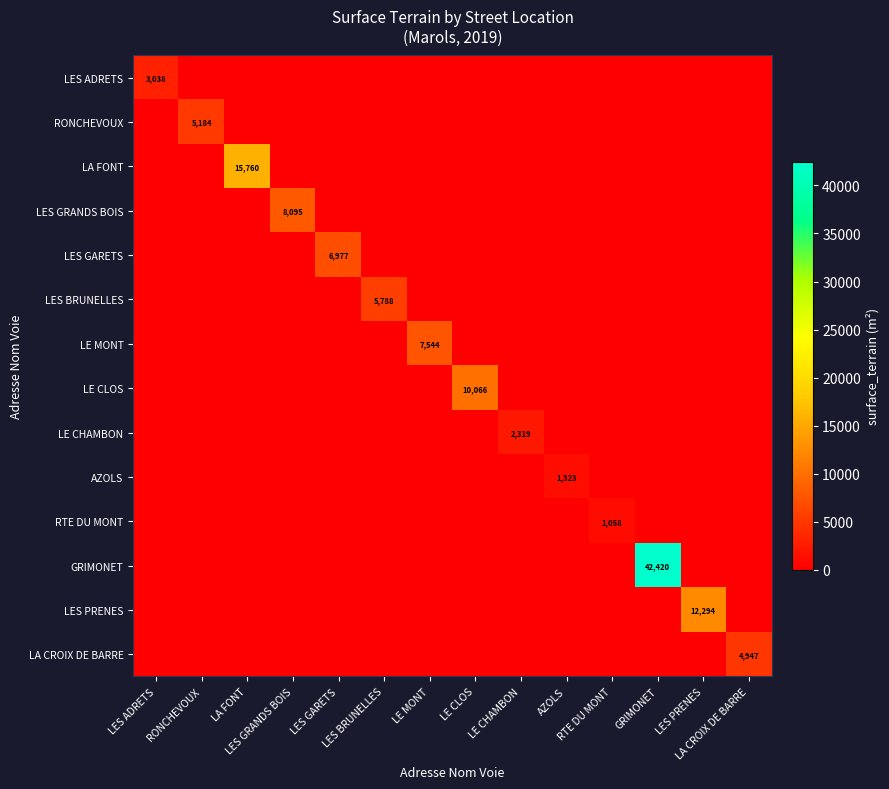

Which series has the largest range (max minus min)?

GRIMONET